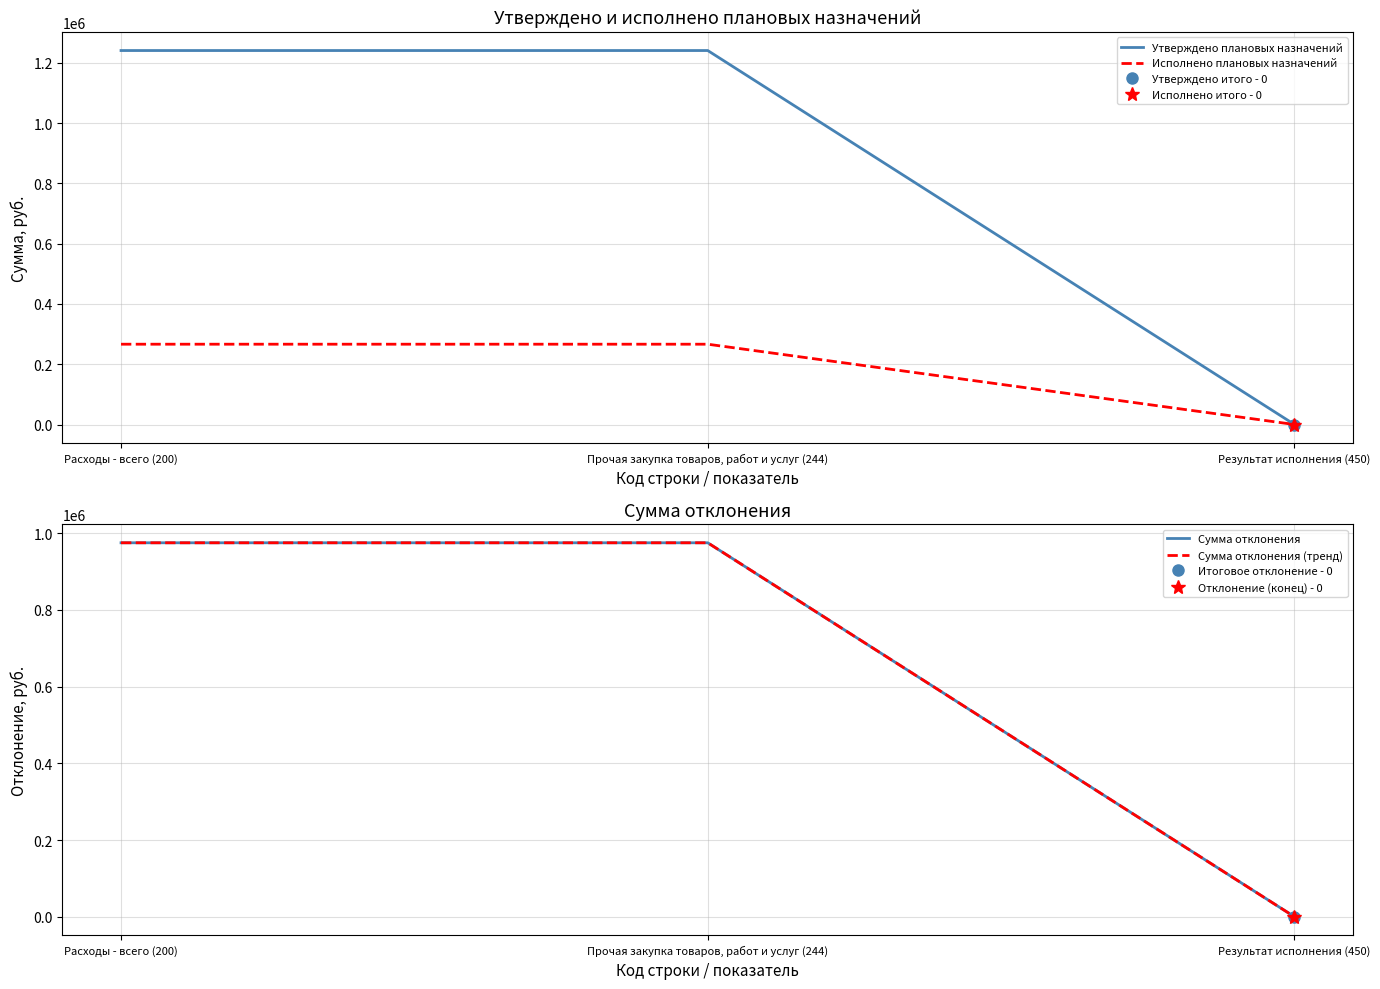

How many values in the Утверждено плановых назначений series are below 1241030?

1